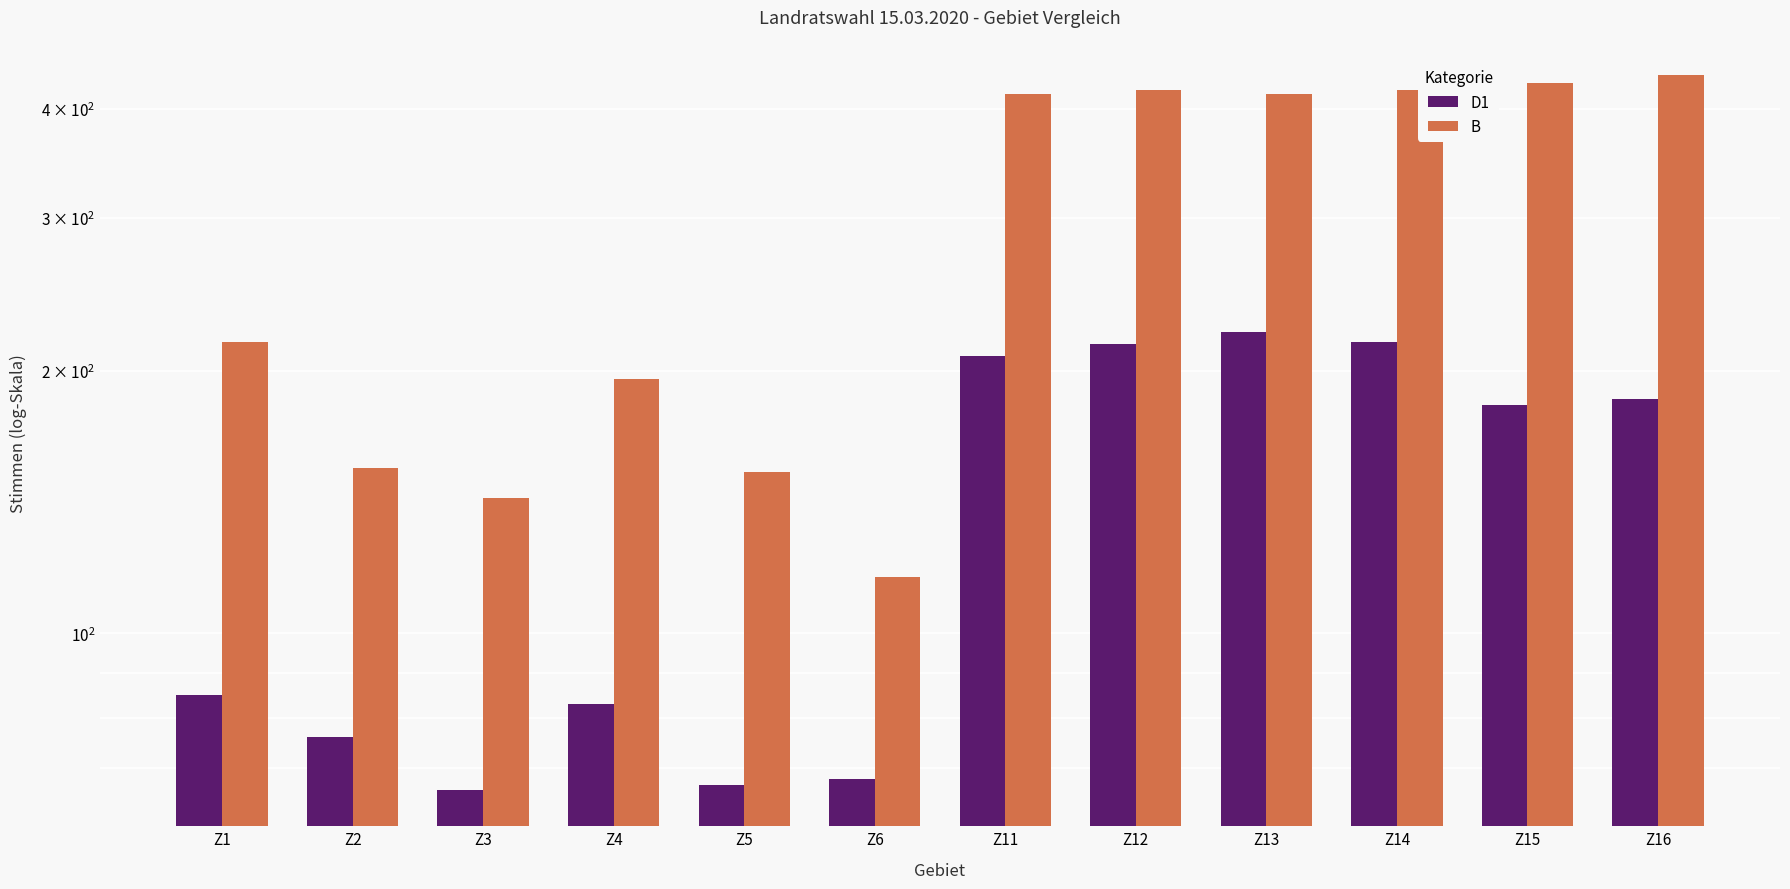

What is the value of the B bar at the 5th from the left?

153